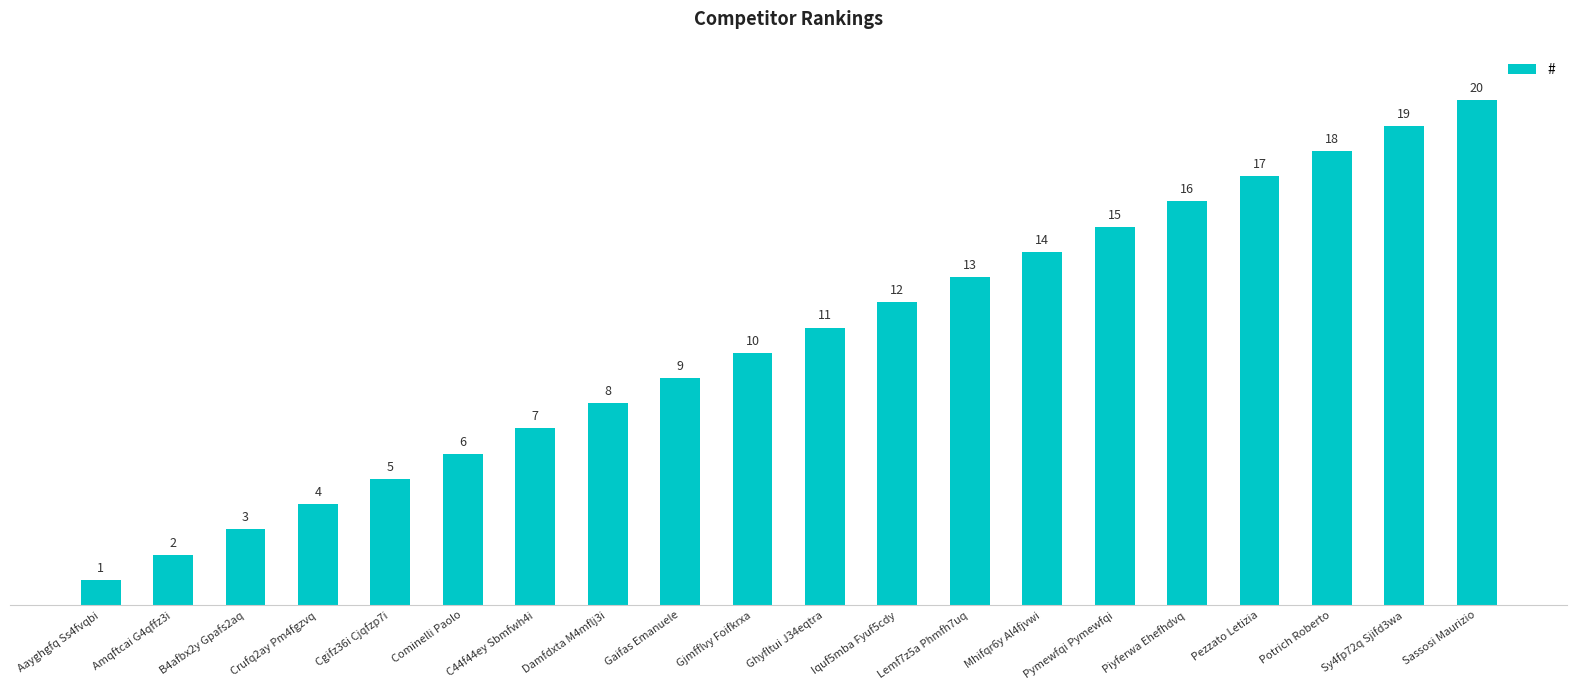

Does the chart contain any negative values?

No